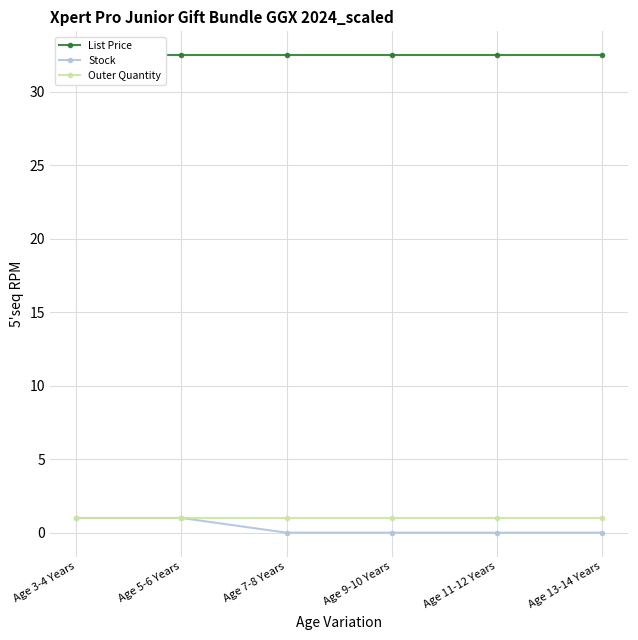

What is the label of the 4th point from the right?

Age 7-8 Years